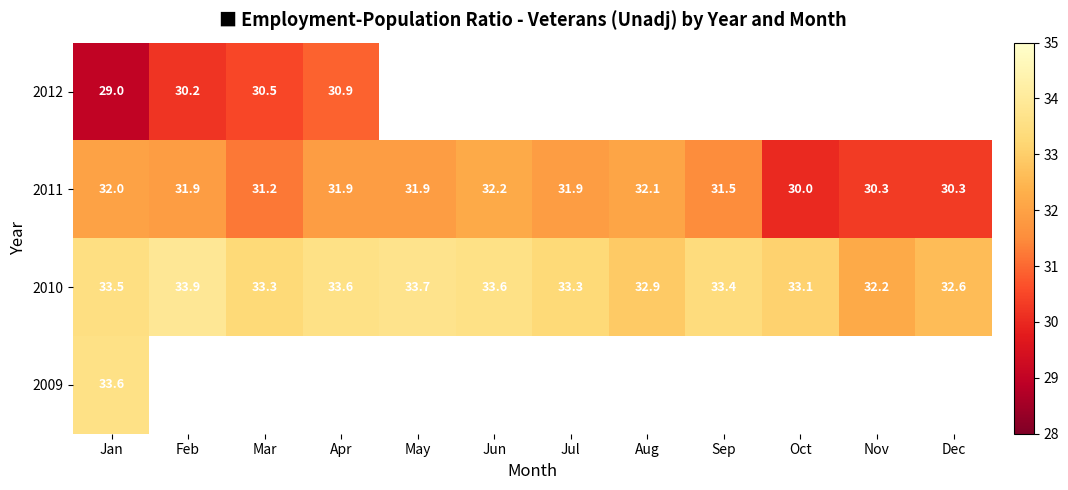

What is the average value of the 2011 series?

31.4